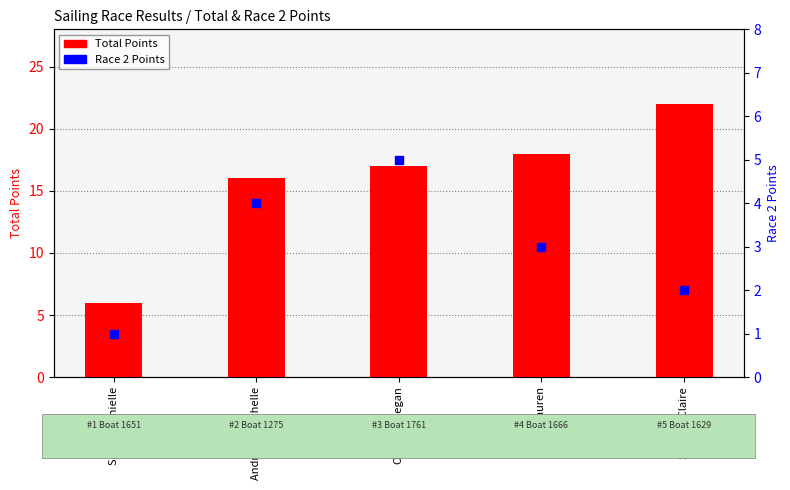

At which category is the sum across all series the highest?

Steve & Claire